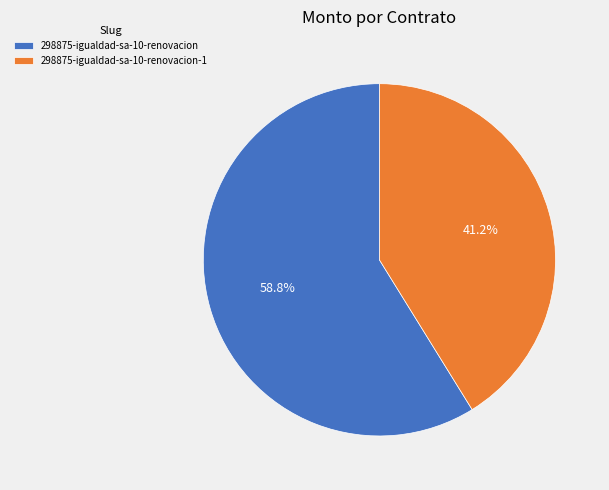

To the nearest percent, what is the combined percentage of 298875-igualdad-sa-10-renovacion and 298875-igualdad-sa-10-renovacion-1?

100%